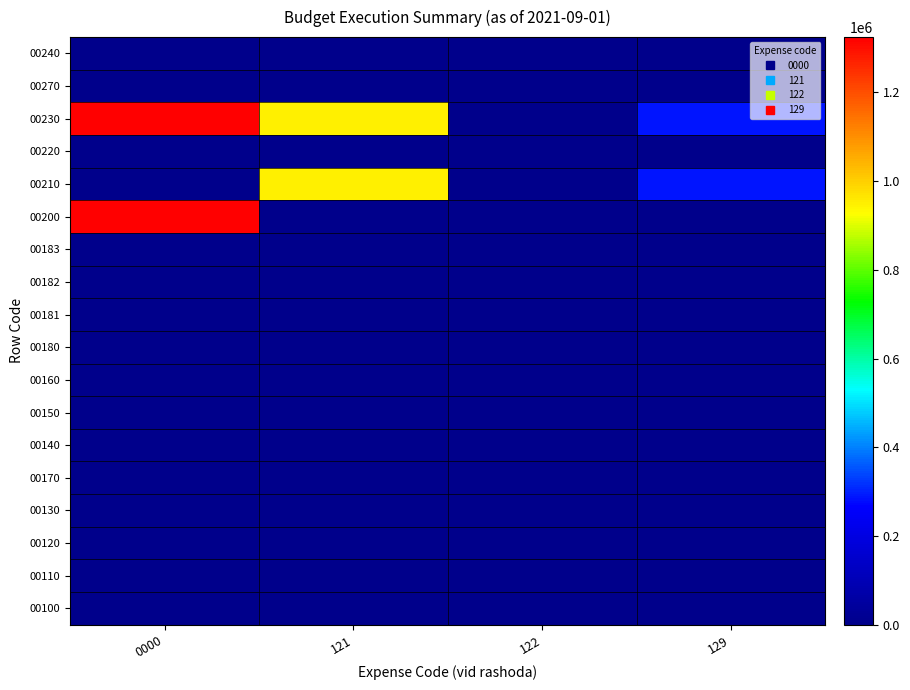

What is the total value across all series at 121?

1898720.0